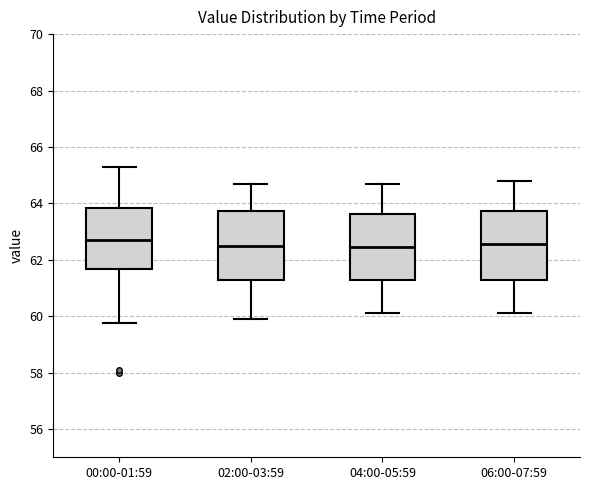

Reading left to right, transcribe this box plot: for each box, give where its median line is, the range the box spans, and where its two whiskers end, as read against the y-axis. The values are not printed on the chart, so give them approximately, as read against the axis.

00:00-01:59: median 62.8, box 61.6 to 63.8, whiskers 59.8 to 65.4
02:00-03:59: median 62.6, box 61.2 to 63.8, whiskers 60.0 to 64.8
04:00-05:59: median 62.4, box 61.2 to 63.6, whiskers 60.2 to 64.8
06:00-07:59: median 62.6, box 61.2 to 63.8, whiskers 60.2 to 64.8